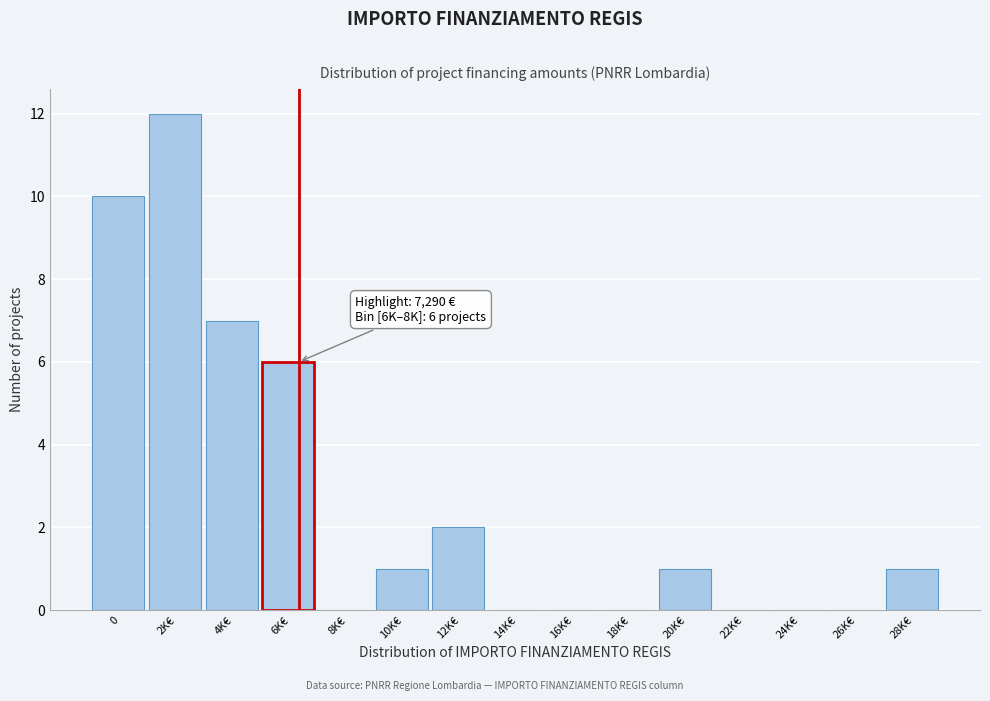

Reading right to left, what are all the values shown in this chart?

28K€=1	26K€=0	24K€=0	22K€=0	20K€=1	18K€=0	16K€=0	14K€=0	12K€=2	10K€=1	8K€=0	6K€=6	4K€=7	2K€=12	0=10